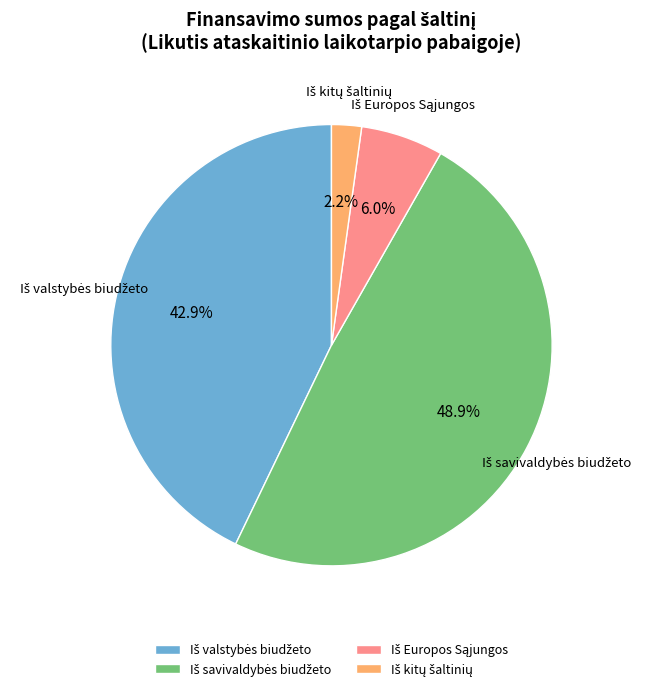

Is there any slice that represents more than half of the pie?

No